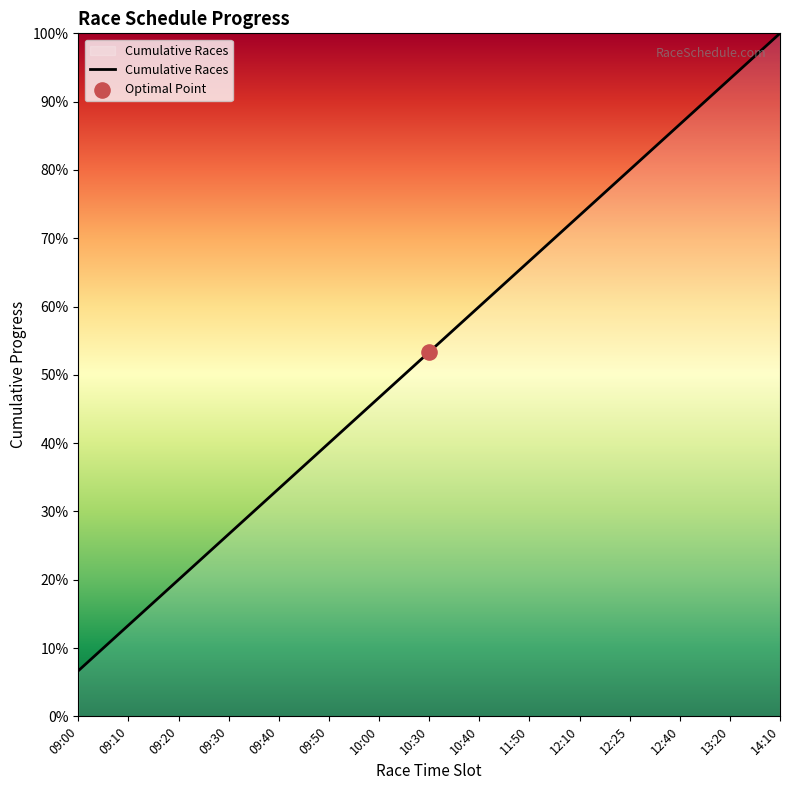

Between 11:50 and 12:25, which is larger?

12:25